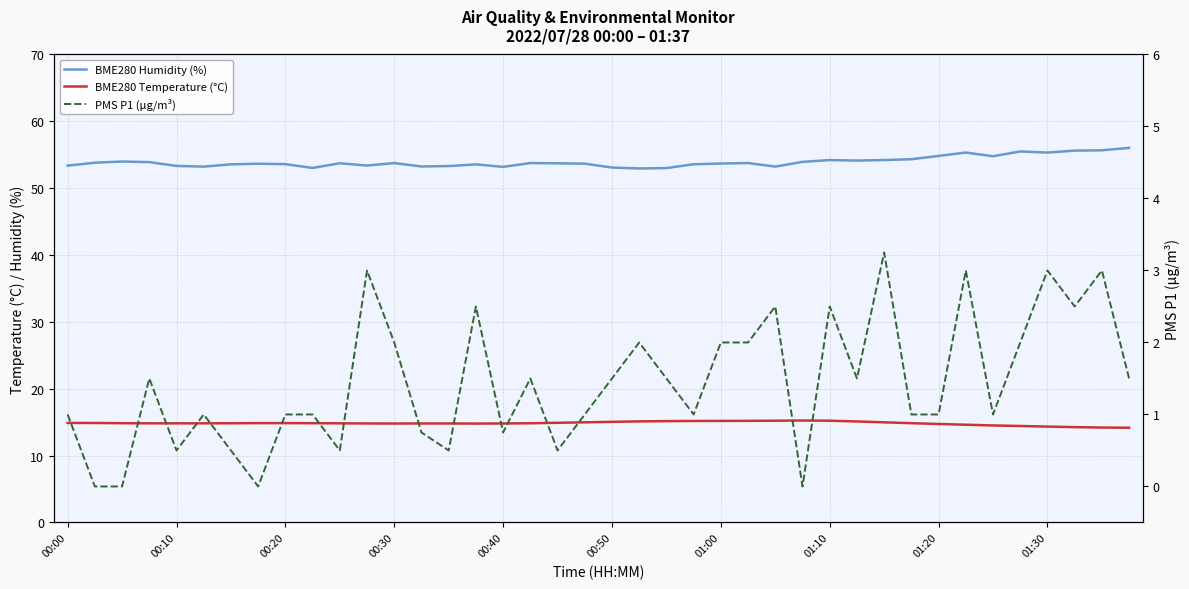

Where is the first local maximum for BME280 Temperature (°C)?

27